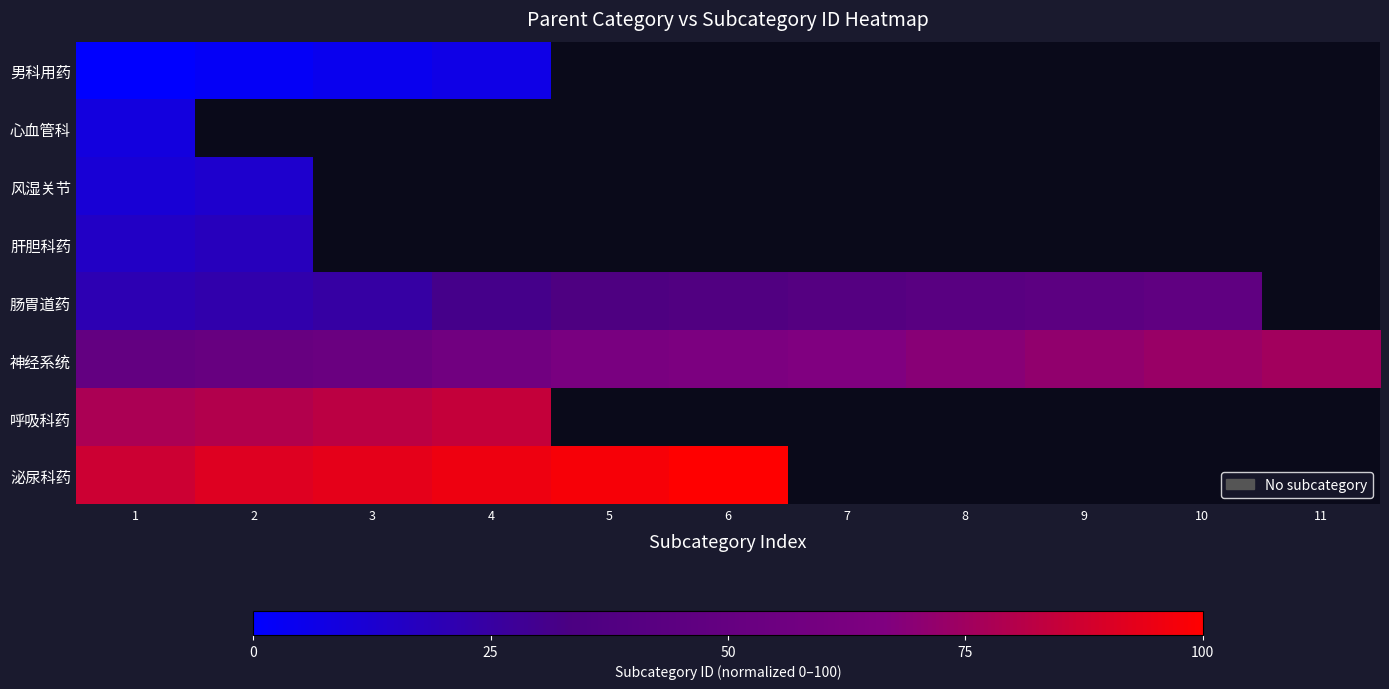

List the series in order of their overall mean, lowest first.

男科用药, 心血管科, 风湿关节, 肝胆科药, 肠胃道药, 神经系统, 呼吸科药, 泌尿科药